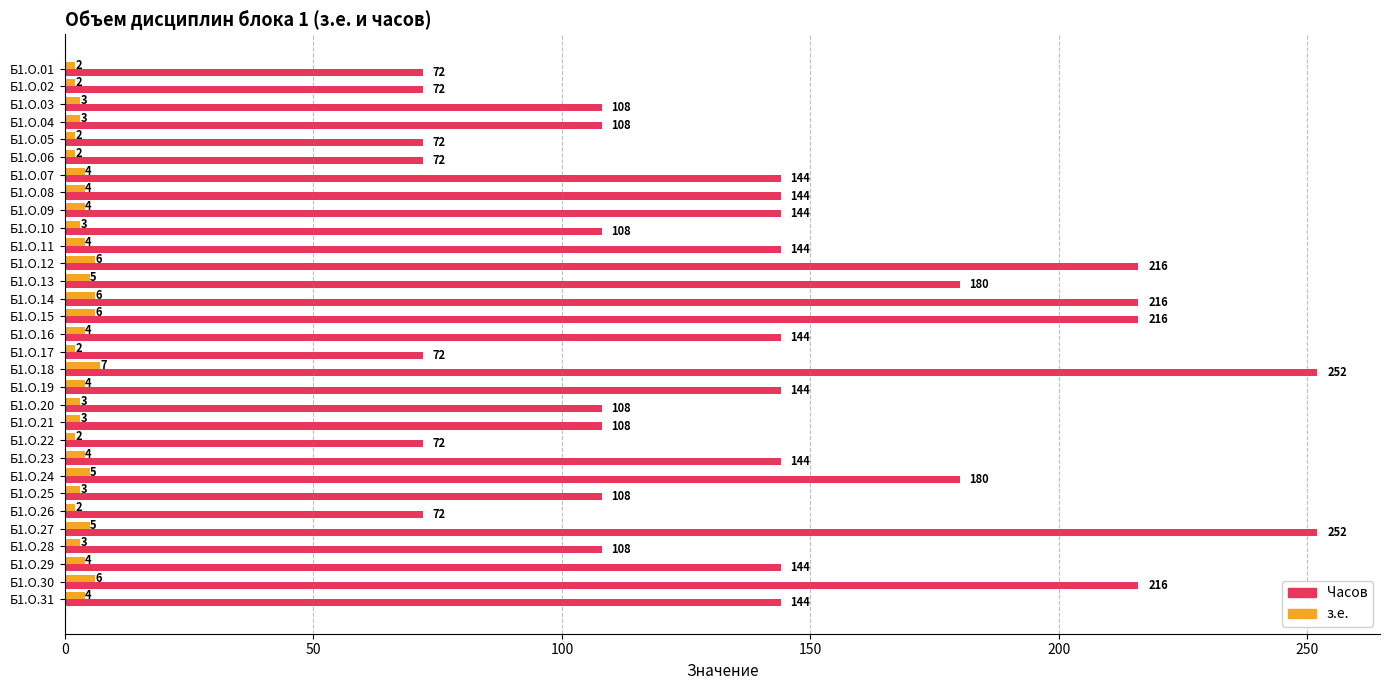

What is the sum of all з.е. values?

117